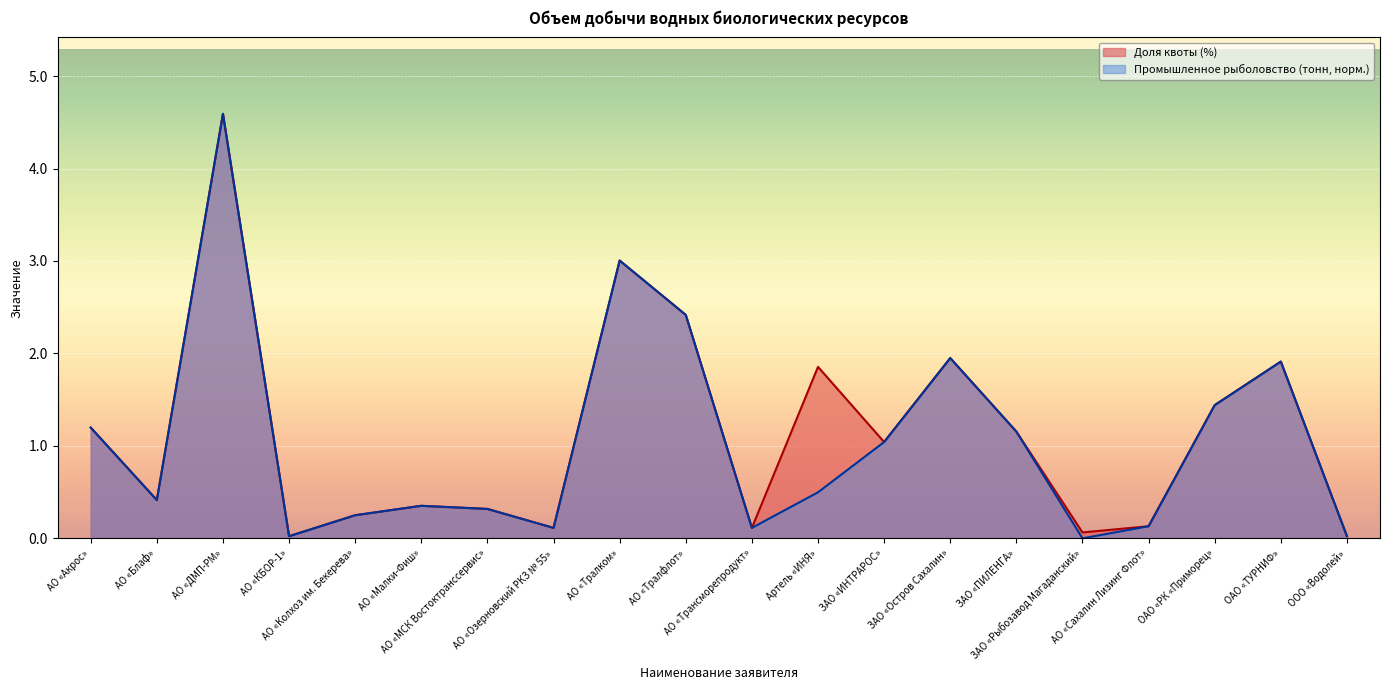

List the labels in order of Доля квоты (%) value, largest first.

АО «ДМП-РМ», АО «Тралком», АО «Тралфлот», ЗАО «Остров Сахалин», ОАО «ТУРНИФ», Артель «ИНЯ», ОАО «РК «Приморец», АО «Акрос», ЗАО «ПИЛЕНГА», ЗАО «ИНТРАРОС», АО «Блаф», АО «Малки-Фиш», АО «МСК Востоктранссервис», АО «Колхоз им. Бекерева», АО «Сахалин Лизинг Флот», АО «Озерновский РКЗ № 55», АО «Трансморепродукт», ЗАО «Рыбозавод Магаданский», АО «КБОР-1», ООО «Водолей»